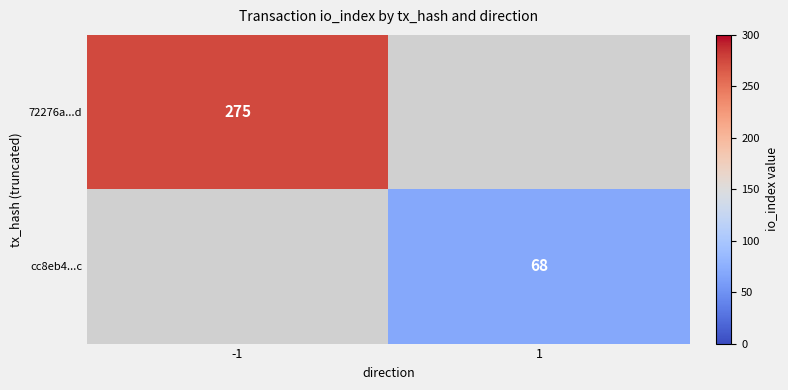

The cc8eb4...c series shows 68 at 1. True or false?

True